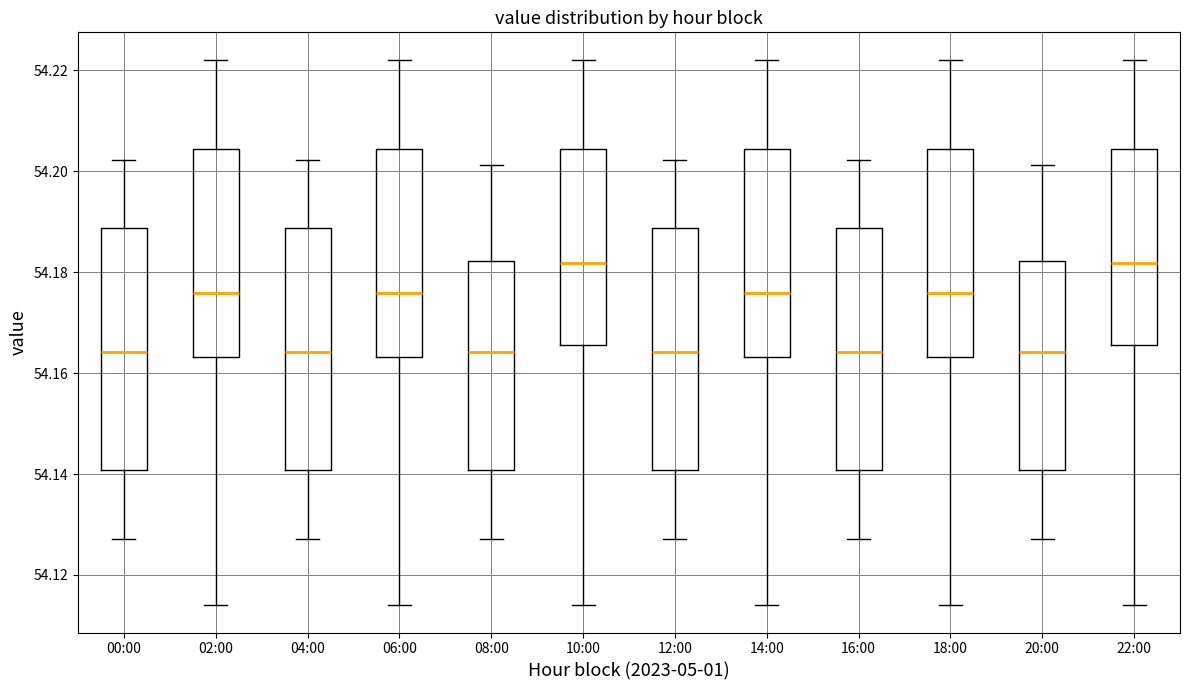

Where does the upper whisker of the box for 06:00 end on the y-axis? The values are not printed on the chart, so give them approximately, as read against the axis.

54.222